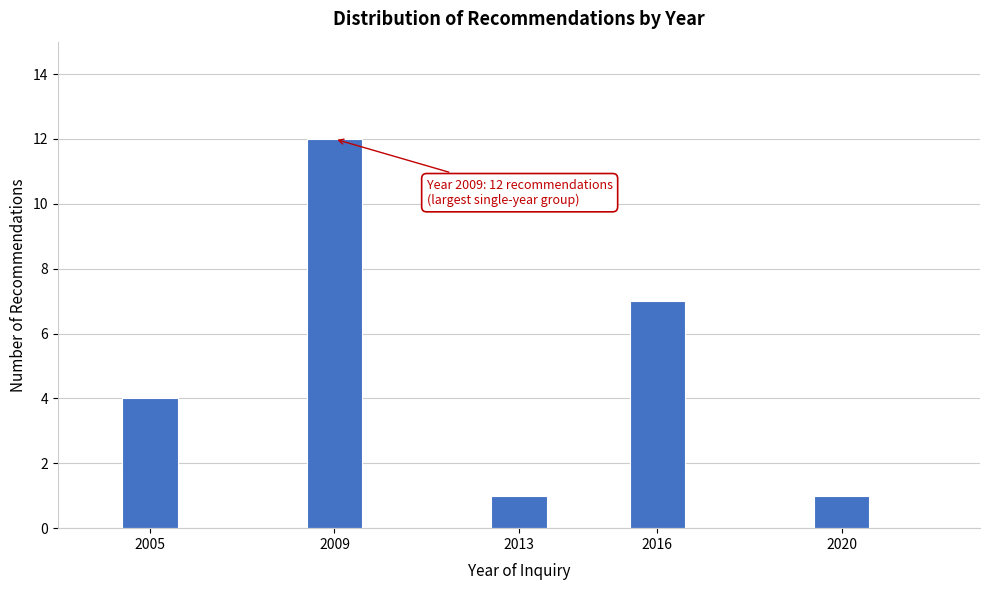

Reading right to left, extract all data points from this chart.

2020=1	2016=7	2013=1	2009=12	2005=4